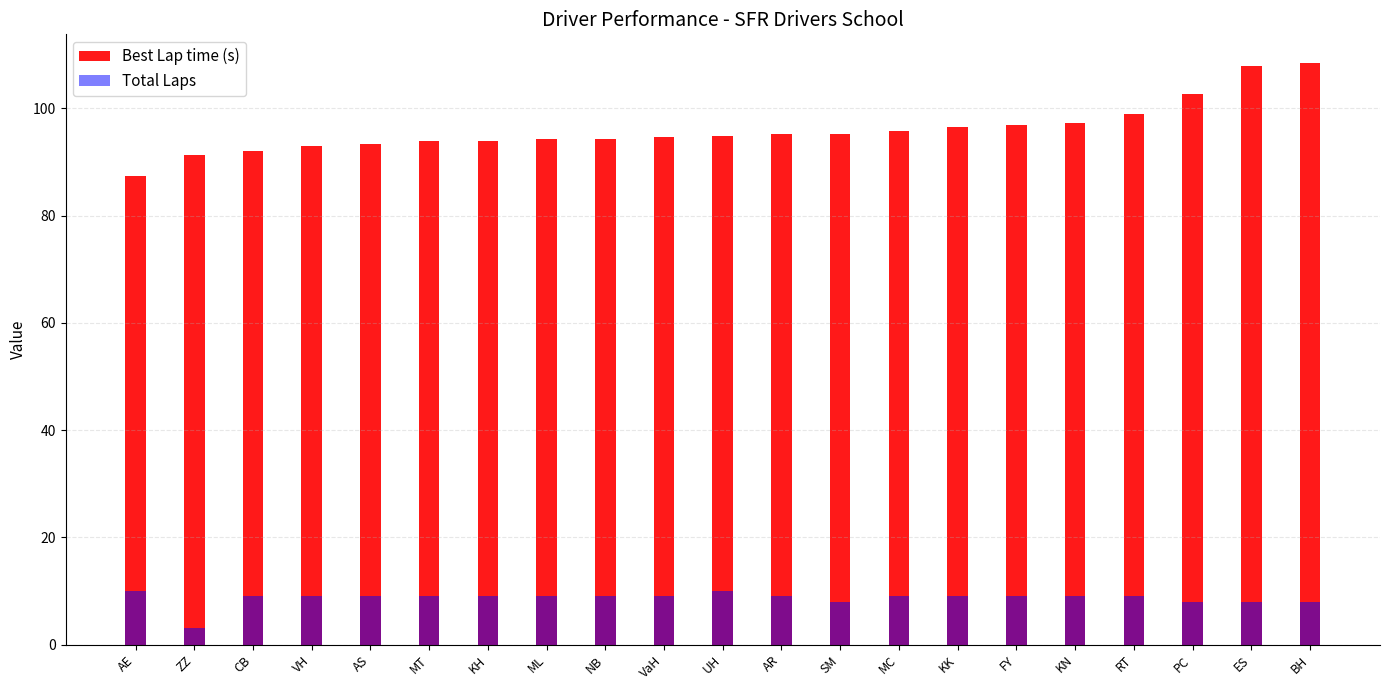

What is the sum of all Best Lap time (s) values?

2017.8